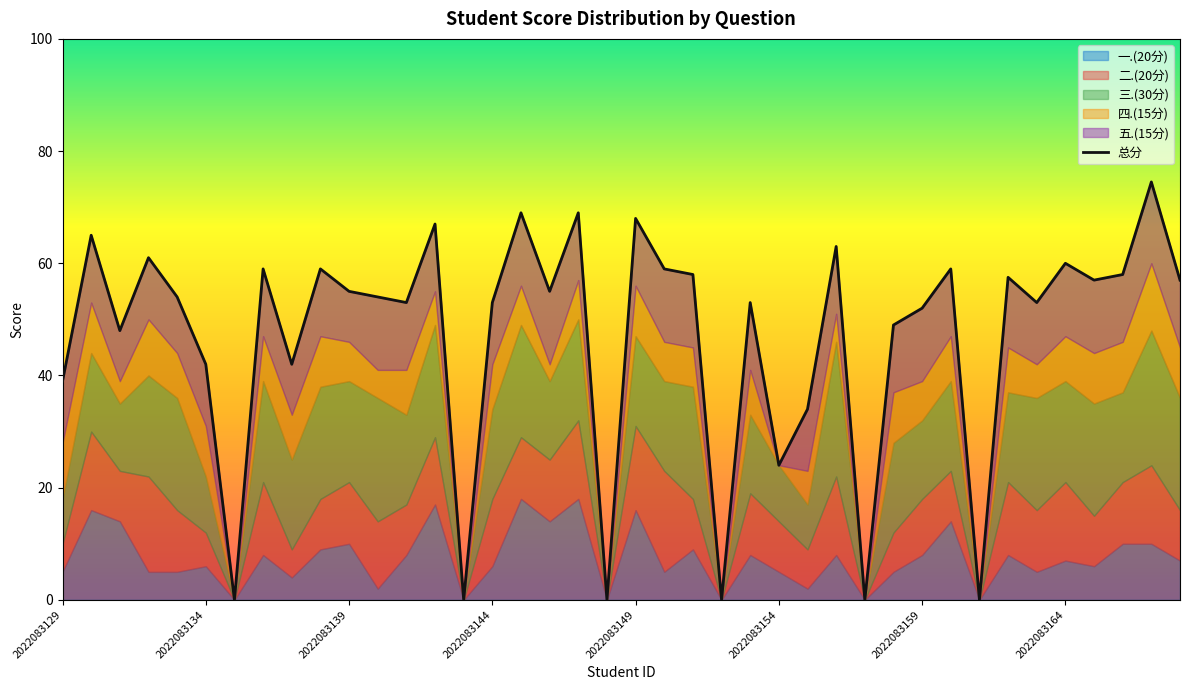

True or false: the data shows 0.0 at 14.

True